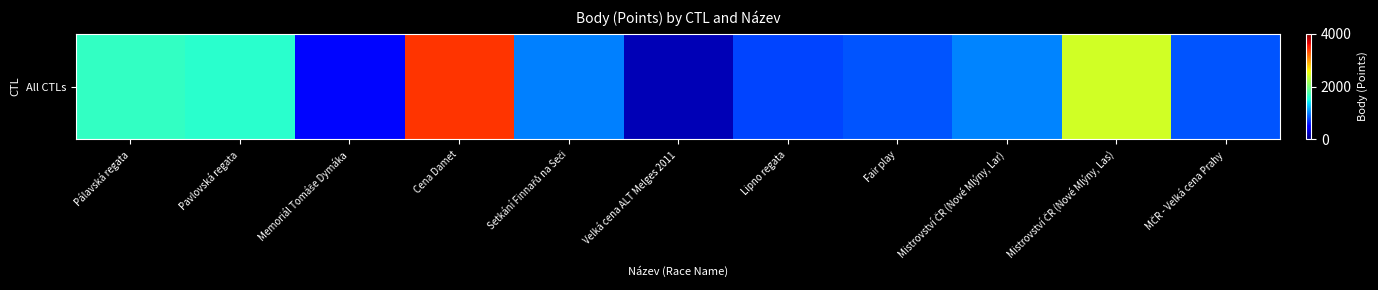

Rank the categories by value from highest to lowest.

Cena Damet, Mistrovství ČR (Nové Mlýny, Las), Pálavská regata, Pavlovská regata, Mistrovství ČR (Nové Mlýny, Lar), Setkání Finnařů na Seči, Fair play, MČR - Velká cena Prahy, Lipno regata, Memoriál Tomáše Dymáka, Velká cena ALT Melges 2011